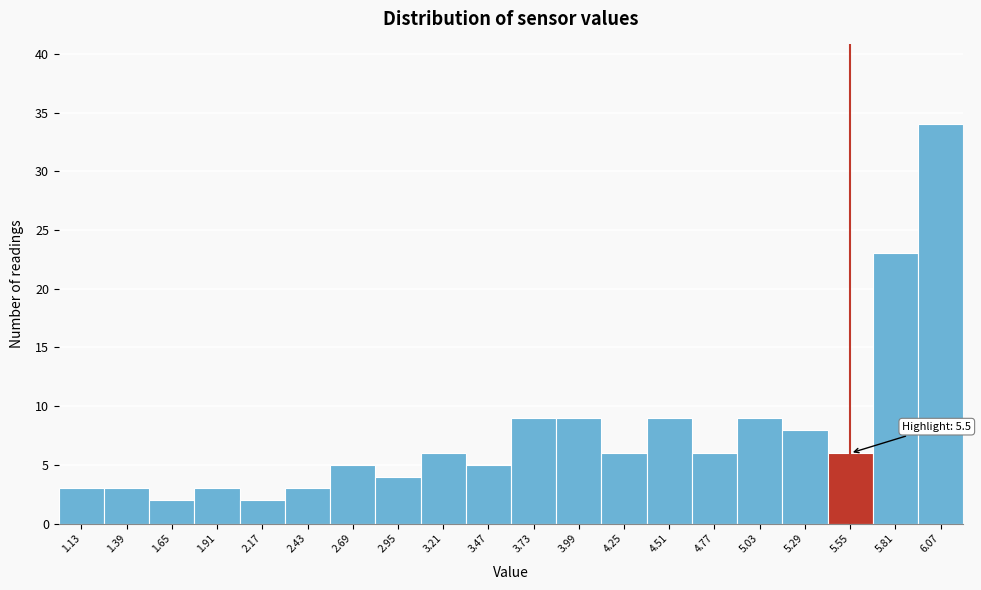

Which range on the x-axis has the tallest bar?

5.94 to 6.20